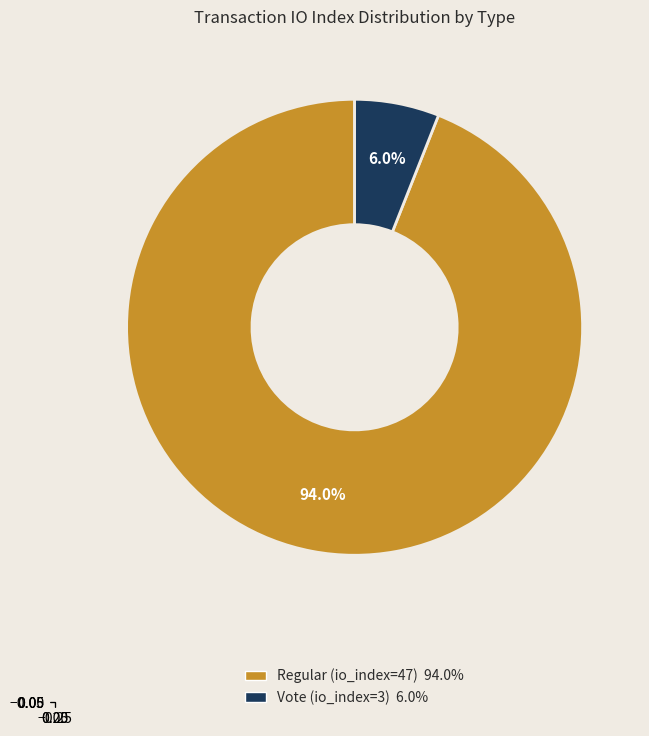

To the nearest percent, what is the combined percentage of Vote (io_index=3) and Regular (io_index=47)?

100%